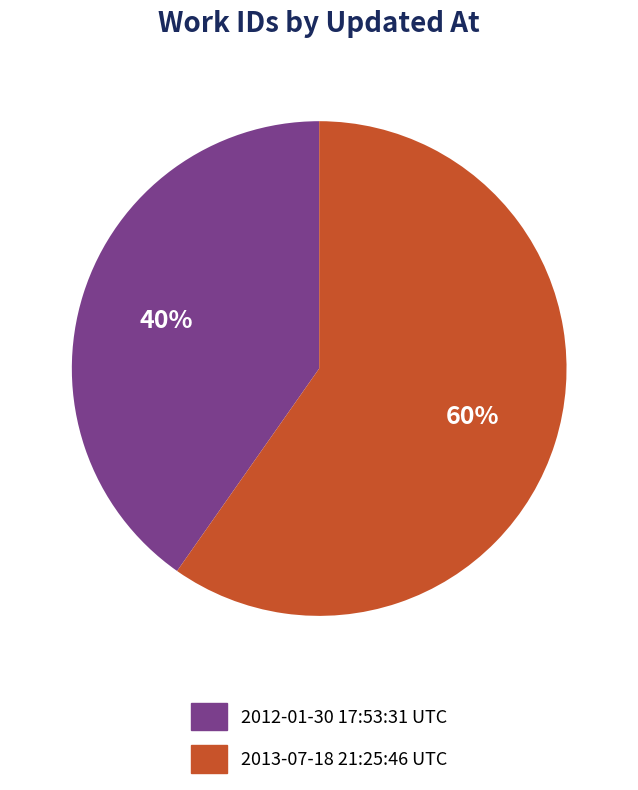

Approximately how many times larger is the value at 2012-01-30 17:53:31 UTC compared to 2013-07-18 21:25:46 UTC?

0.7